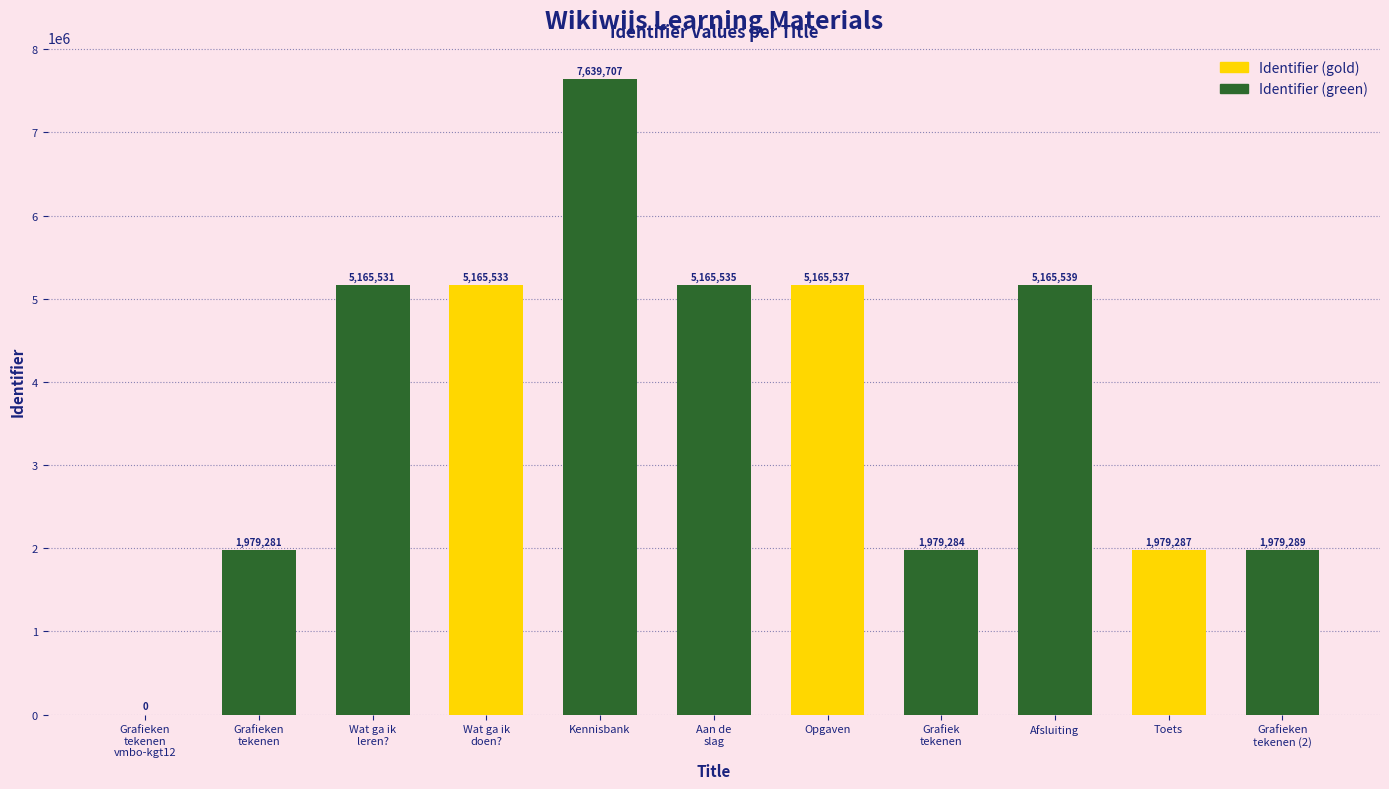

The chart shows a value of 5165537 at Opgaven. True or false?

True